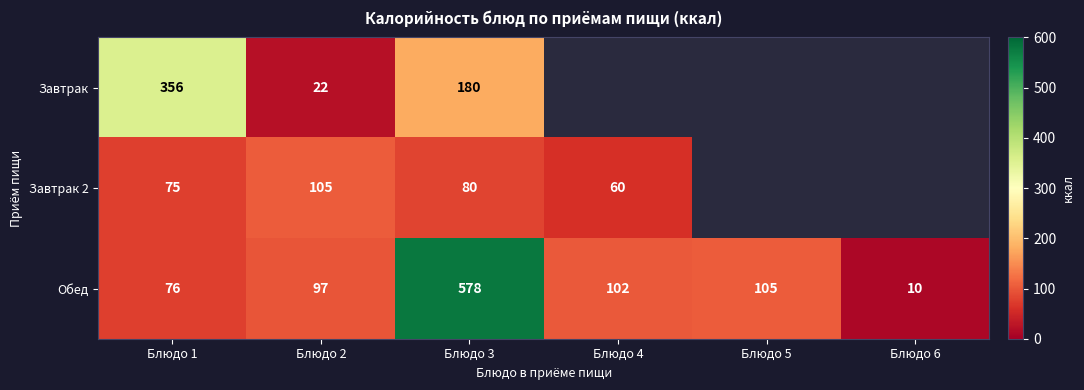

What is the total value across all series at Блюдо 1?

507